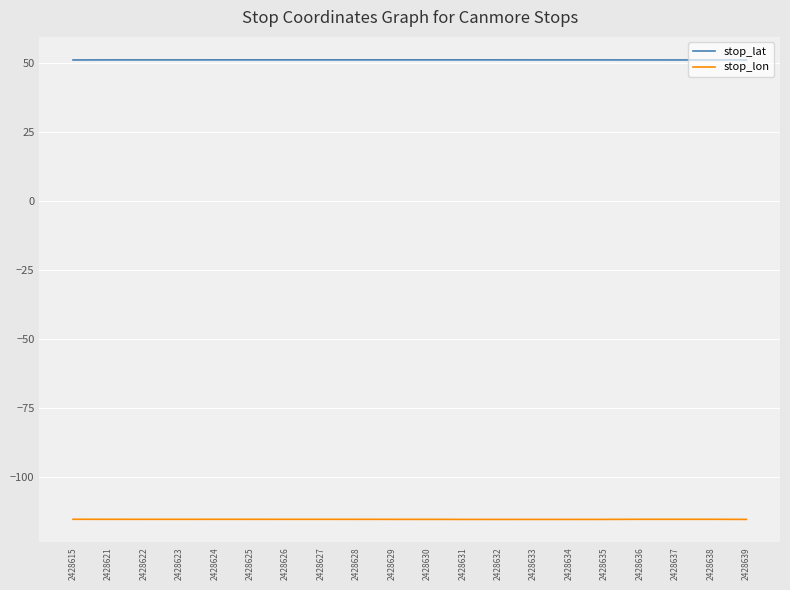

What is the spread (max minus min) of values at 2428630?

166.4